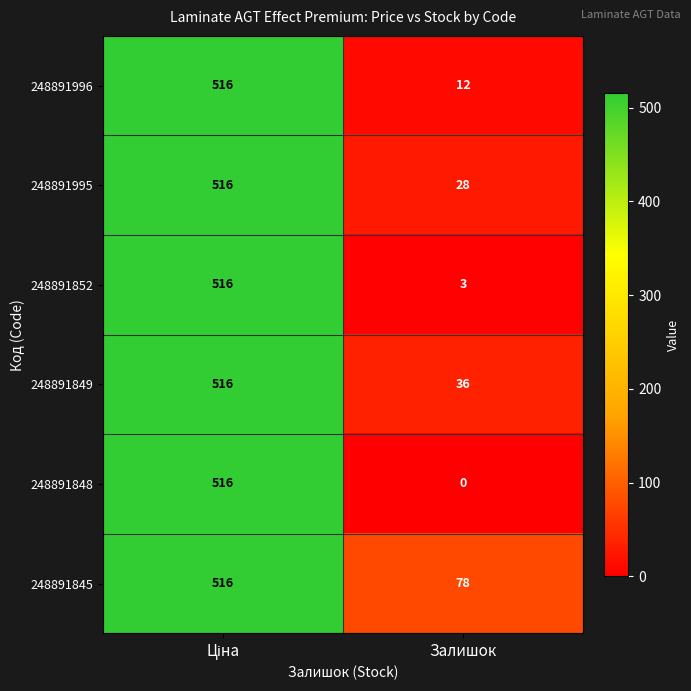

Which series has the largest range (max minus min)?

248891848